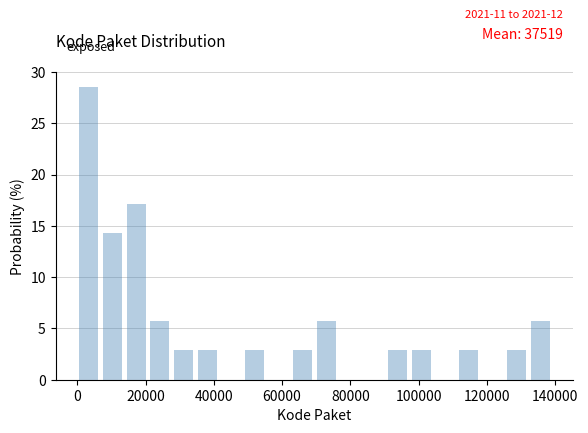

Read against the x-axis, roughly where is the centre of the tallest bar?

4000